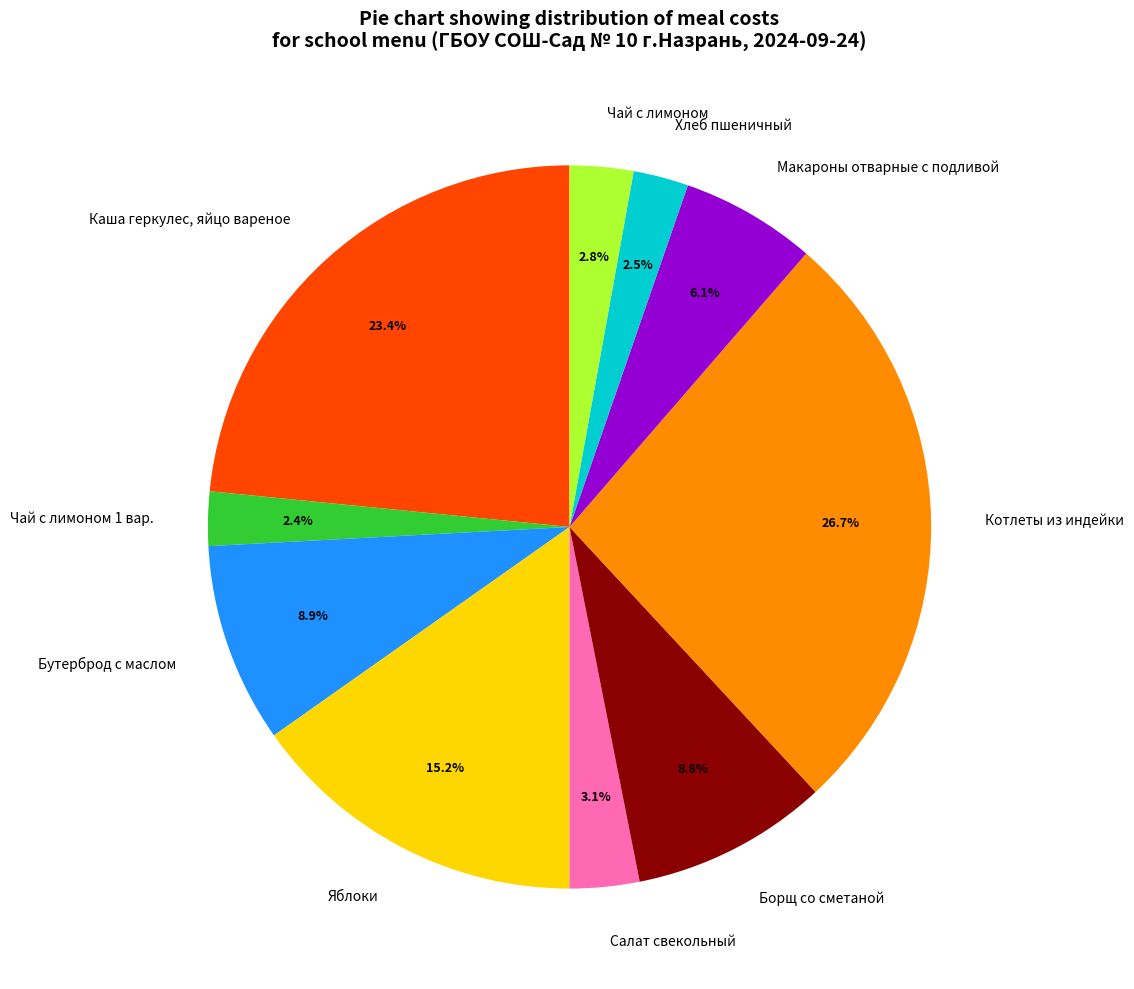

What is the largest slice in the pie chart?

Котлеты из индейки